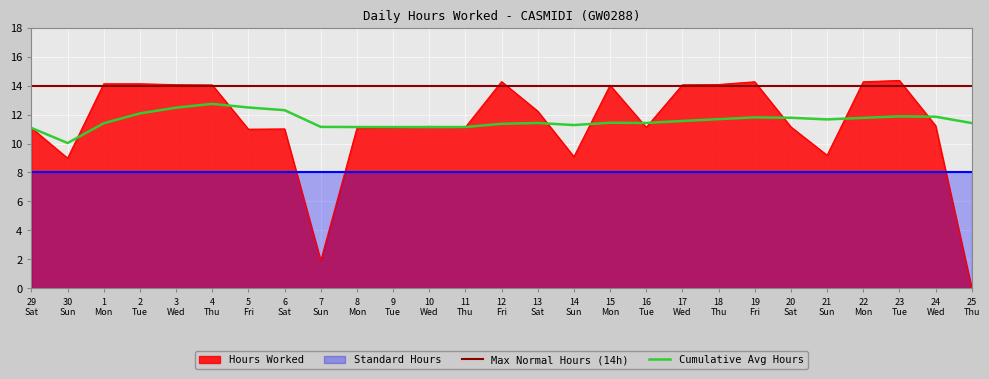

What is the label of the 7th point from the left?

5 Fri